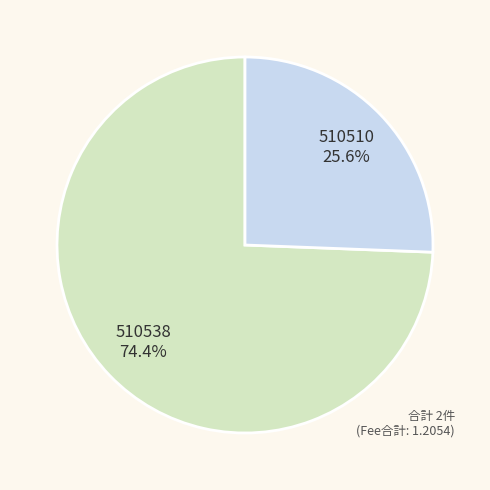

Which category has the biggest portion of the pie?

510538